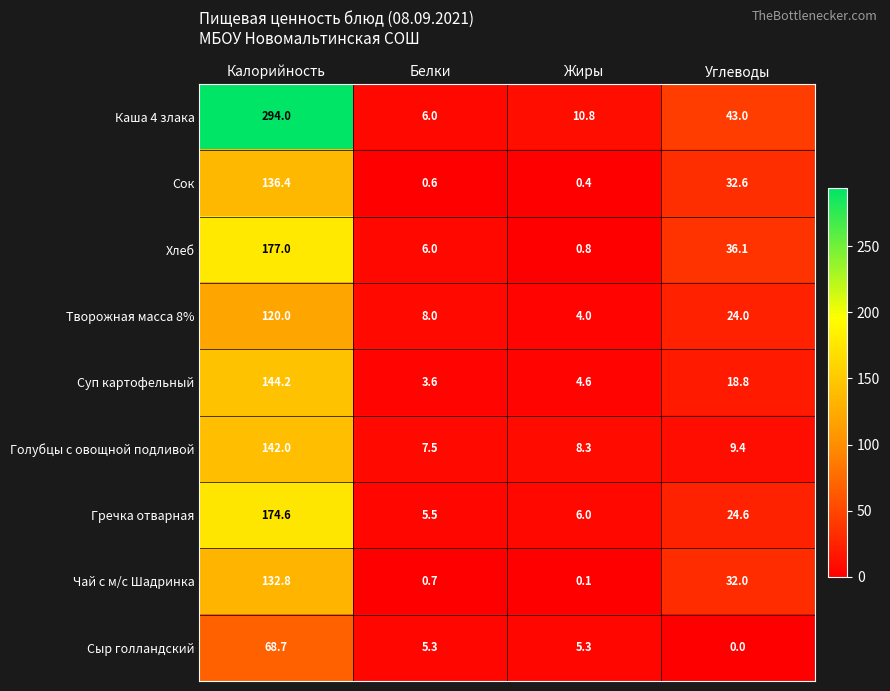

What is the total value across all series at Углеводы?

220.5